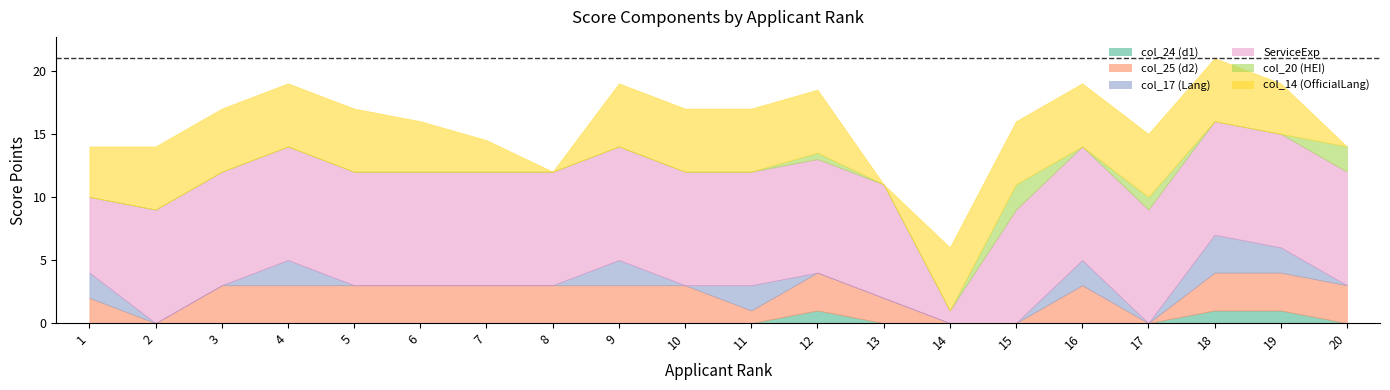

Is it true that col_14 (OfficialLang) equals 5.0 at 10?

True